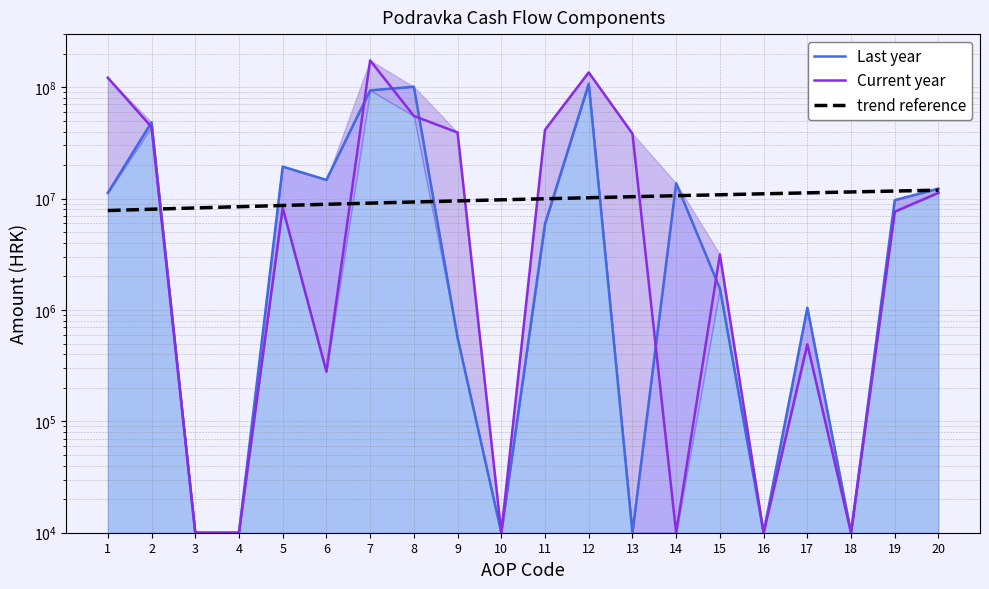

Reading left to right, transcribe all the data shown in this chart.

Last year: 1=11244965.0	2=48432589.0	3=10000.0	4=10000.0	5=19380420.0	6=14730232.0	7=93788206.0	8=101008471.0	9=563082.0	10=10000.0	11=5945668.0	12=107517221.0	13=10000.0	14=13729015.0	15=1560706.0	16=10000.0	17=1047087.0	18=10000.0	19=9686780.0	20=12294573.0
Current year: 1=121745575.0	2=43979481.0	3=10000.0	4=10000.0	5=8241107.0	6=279776.0	7=174245939.0	8=55262038.0	9=39228603.0	10=10000.0	11=41440926.0	12=135931567.0	13=38314372.0	14=10000.0	15=3149748.0	16=10000.0	17=491573.0	18=10000.0	19=7636733.0	20=11278054.0
trend reference: 1=7816224.0	2=8031600.6	3=8246977.3	4=8462353.9	5=8677730.5	6=8893107.2	7=9108483.8	8=9323860.4	9=9539237.1	10=9754613.7	11=9969990.3	12=10185366.9	13=10400743.6	14=10616120.2	15=10831496.8	16=11046873.5	17=11262250.1	18=11477626.7	19=11693003.4	20=11908380.0